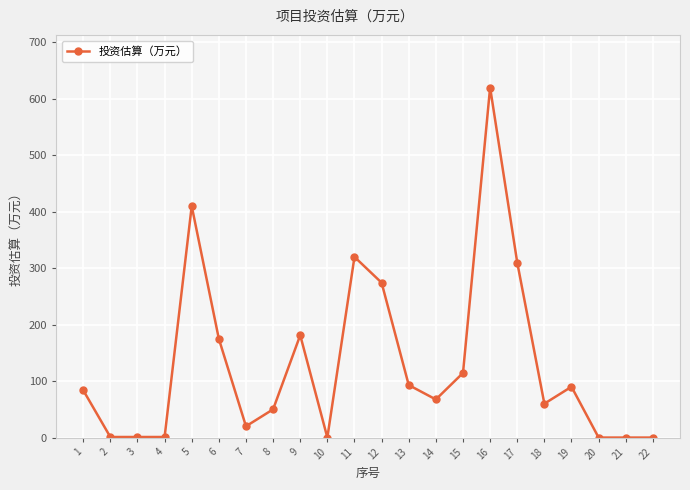

True or false: there are more than 2 points higher than both neighbors.

True